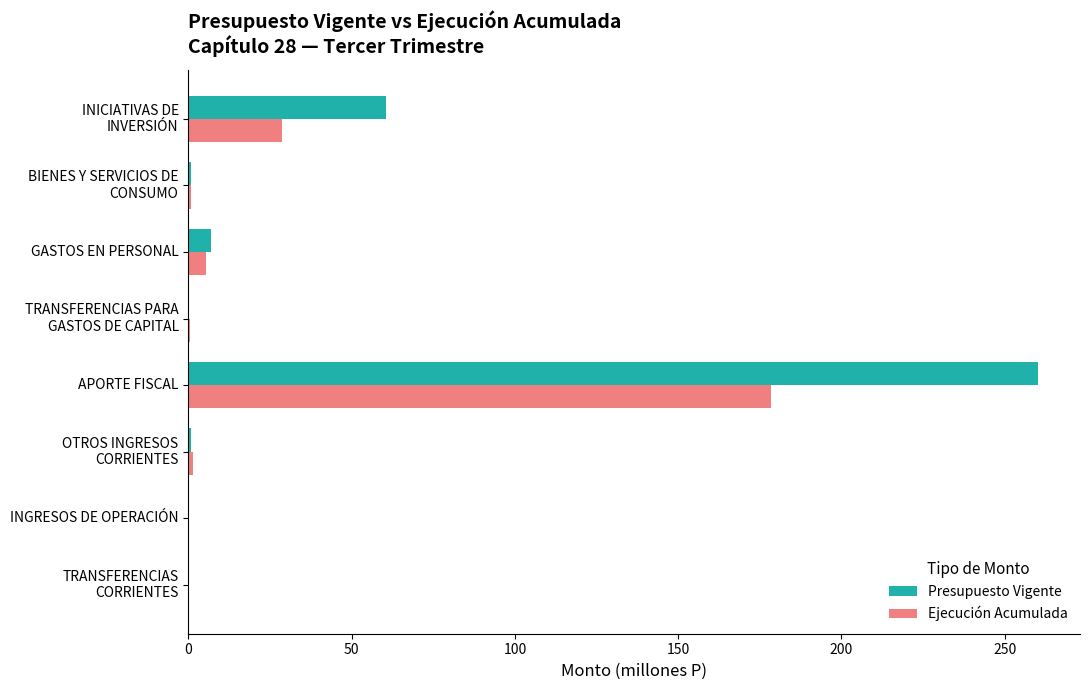

Between APORTE FISCAL and GASTOS EN PERSONAL, which series saw the biggest shift?

Presupuesto Vigente